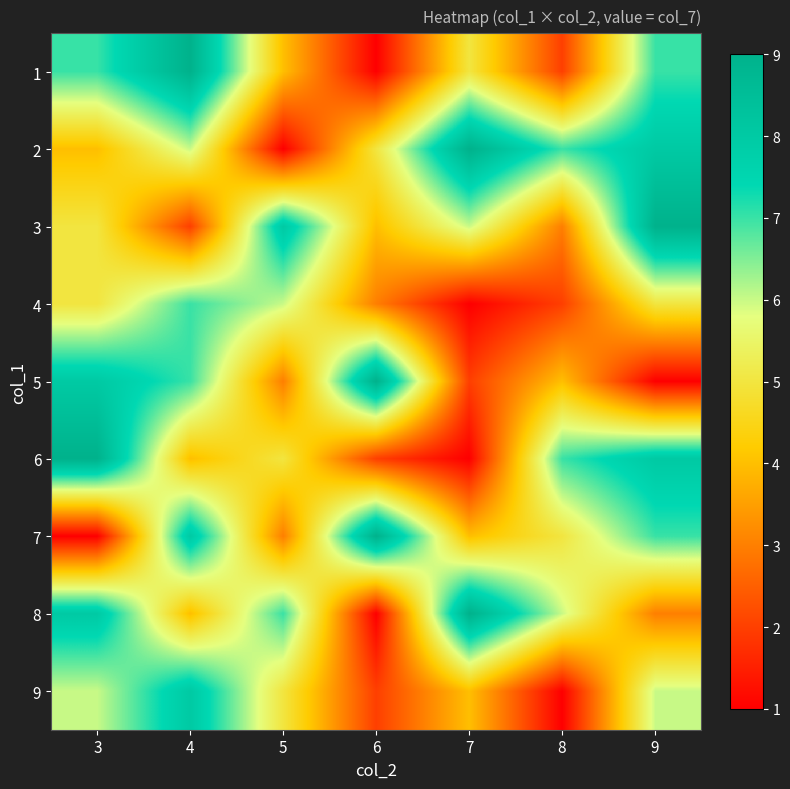

Count the number of categories in the chart.

7